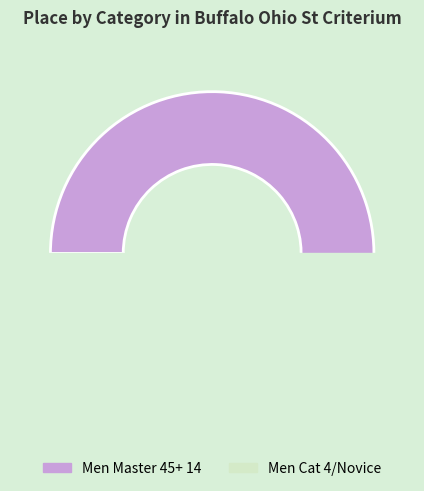

What is the smallest slice in the pie chart?

Men Cat 4/Novice